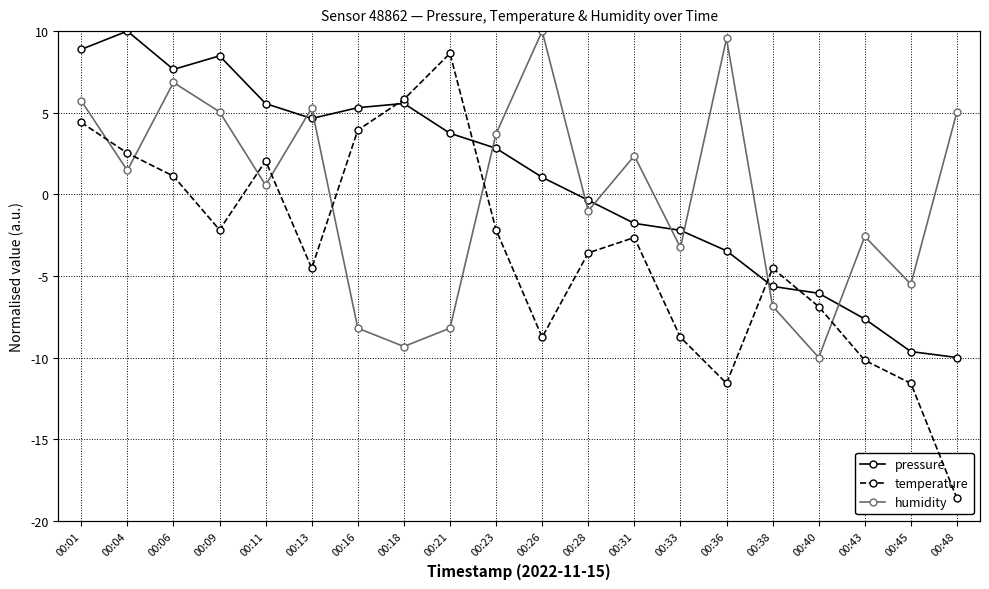

How many positive values does the pressure series have?

11